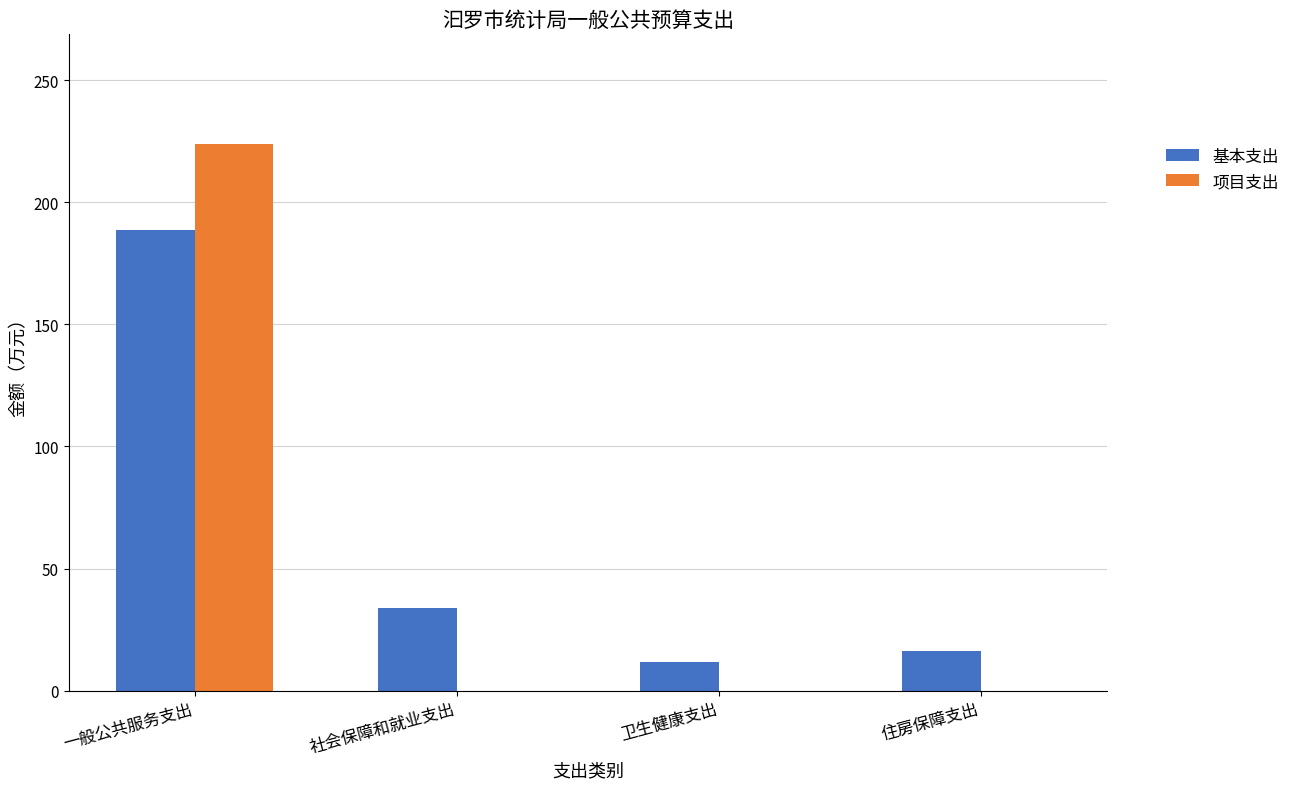

What is the approximate value of 基本支出 at 住房保障支出?

16.3